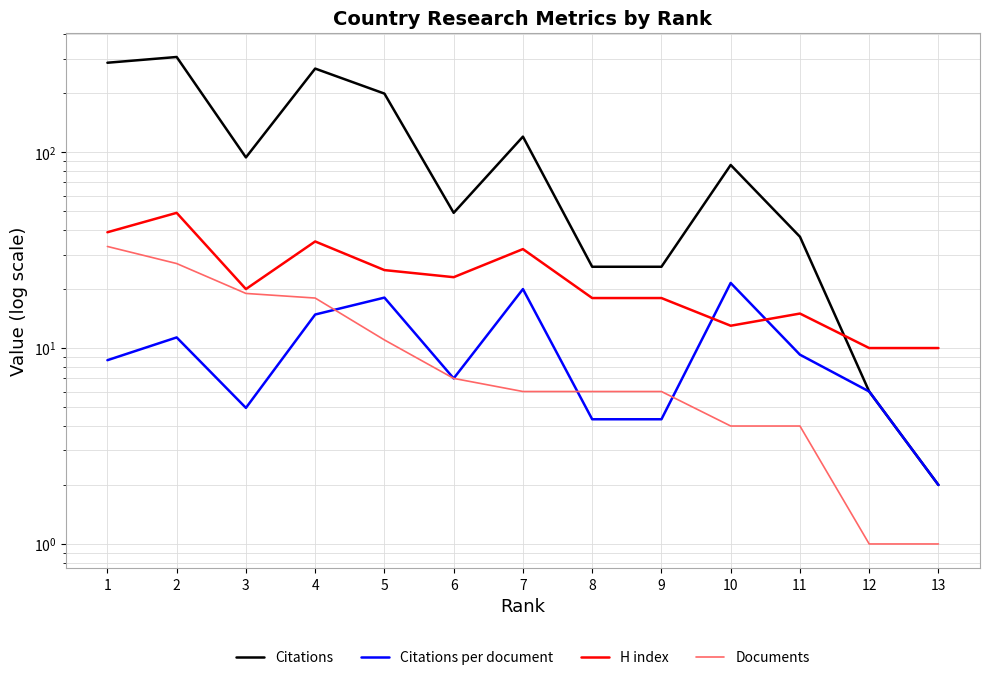

What are all the series names shown in the legend?

Citations, Citations per document, H index, Documents